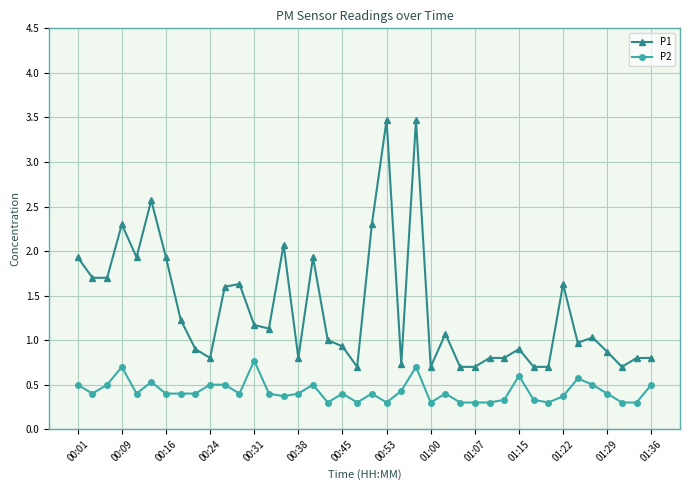

What is the maximum value for P2?

0.8